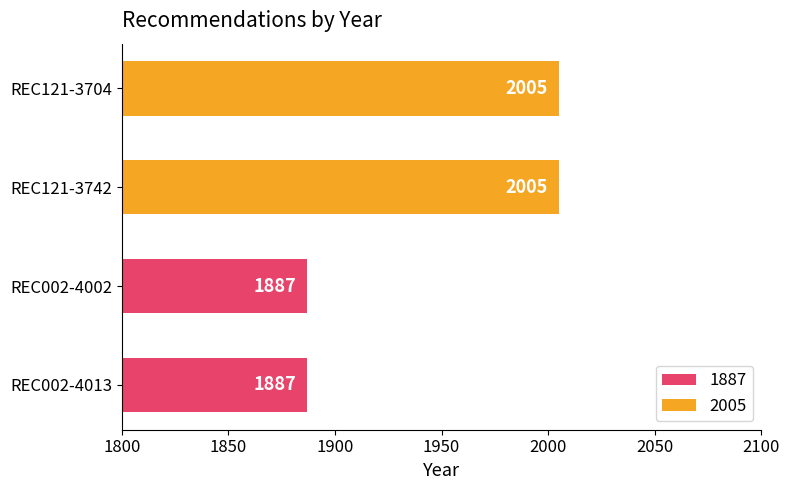

What is the change in value from REC002-4013 to REC121-3742?

+118